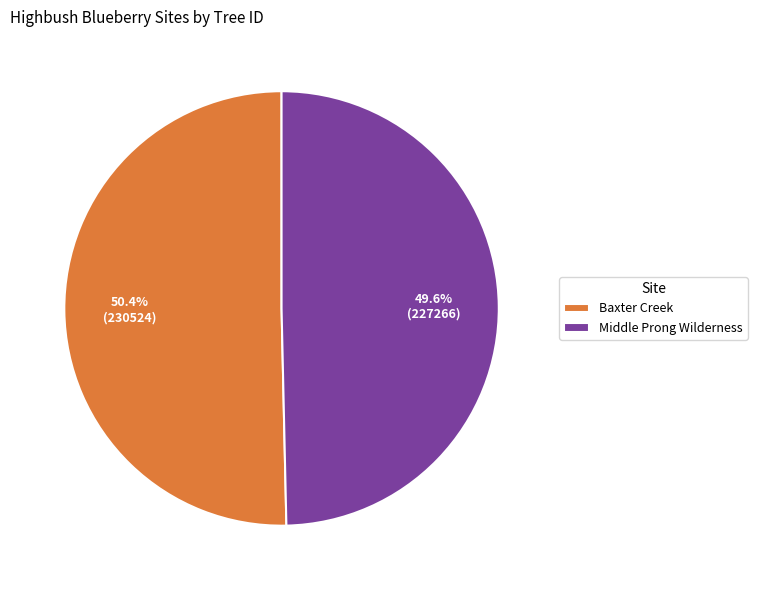

What is the ratio of the value at Baxter Creek to the value at Middle Prong Wilderness?

1.0